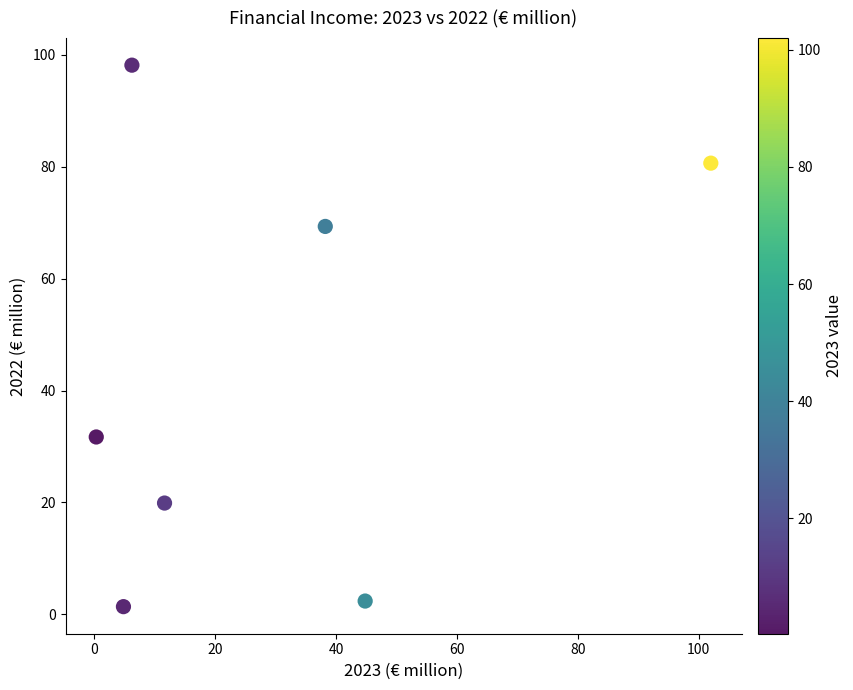

What Y value in the scatter plot is closest to 49?

31.7